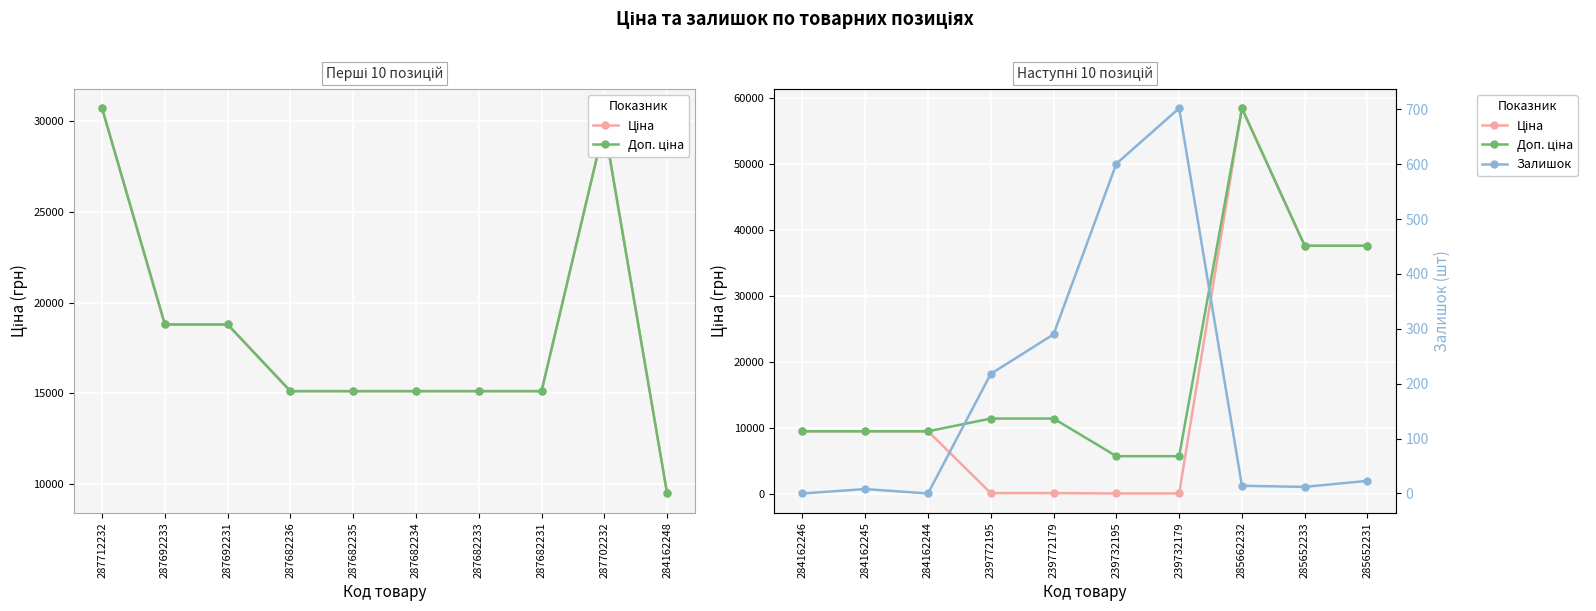

True or false: Залишок has more than 2 points higher than both neighbors.

False